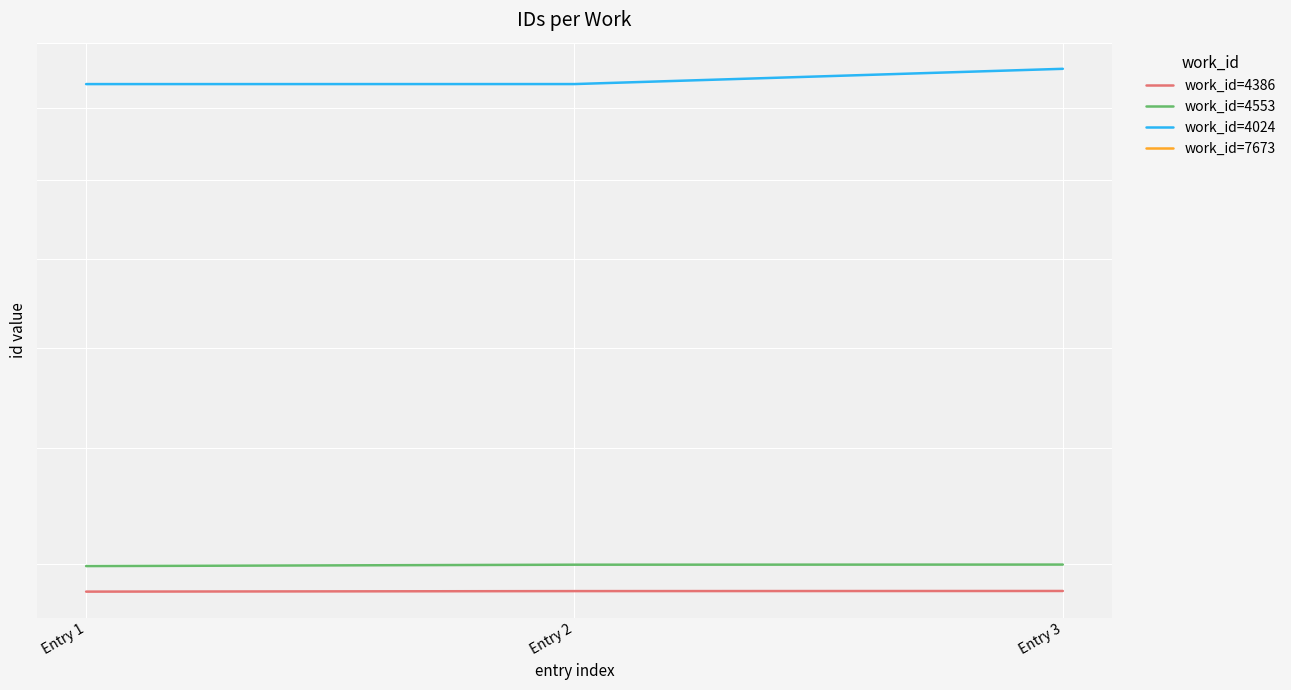

List the labels in order of work_id=4386 value, largest first.

Entry 3, Entry 2, Entry 1